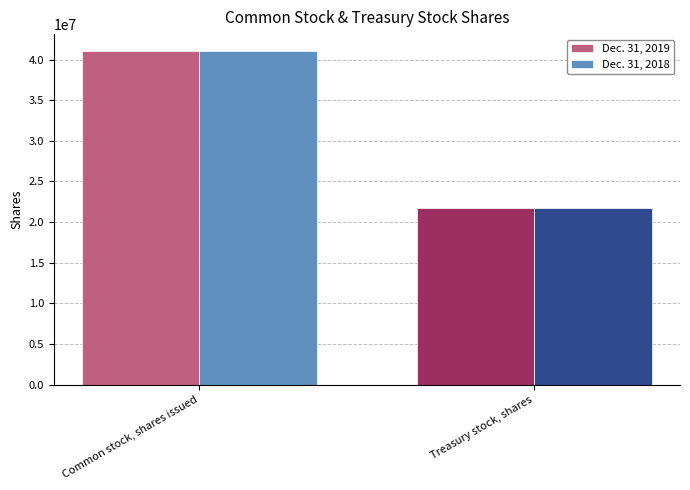

What is the minimum value for Dec. 31, 2019?

21791707